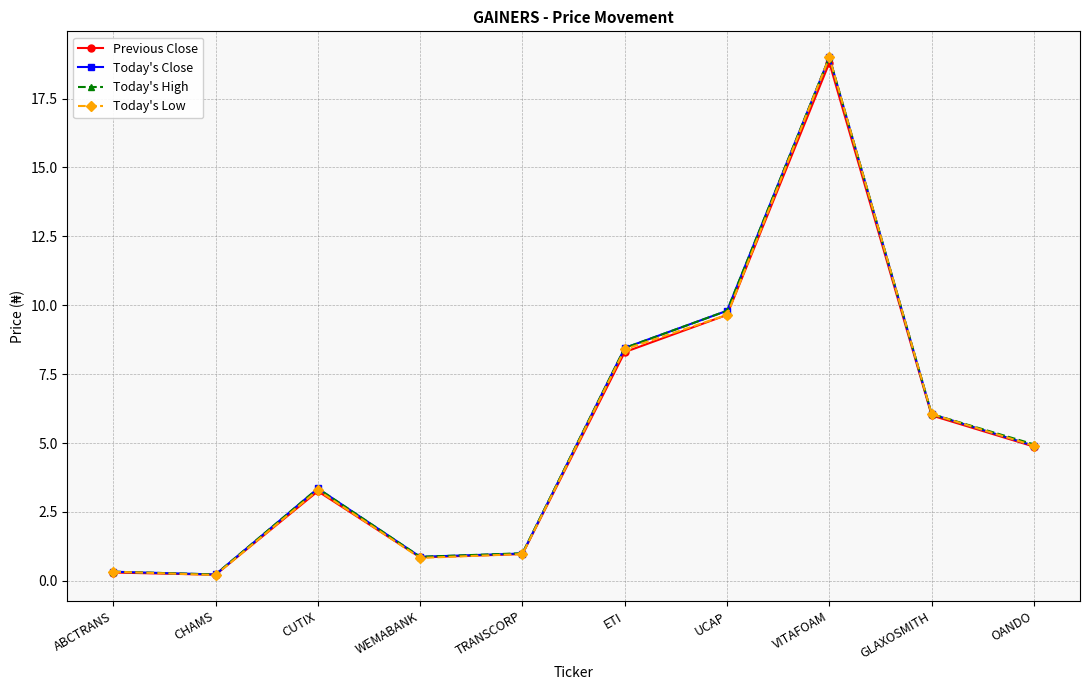

How many data points does each series have?

10